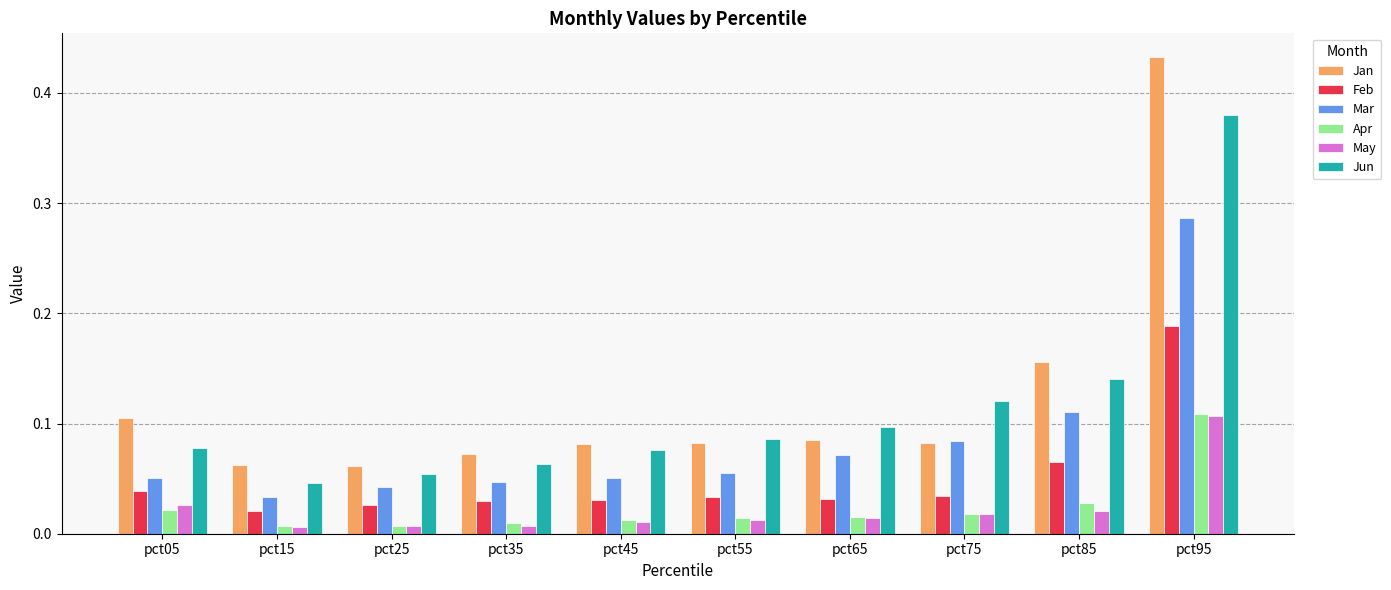

How many Feb values are between 0 and 1?

10